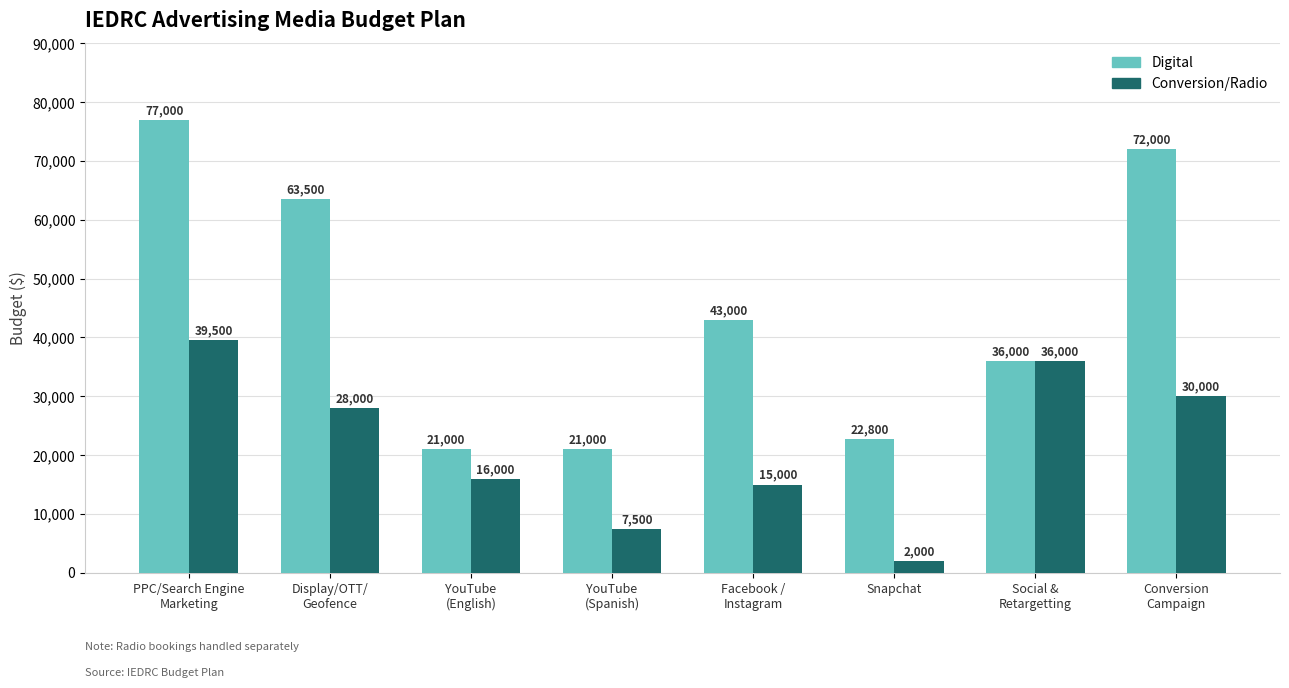

What is the label of the 2nd bar from the right?

Social &
Retargetting